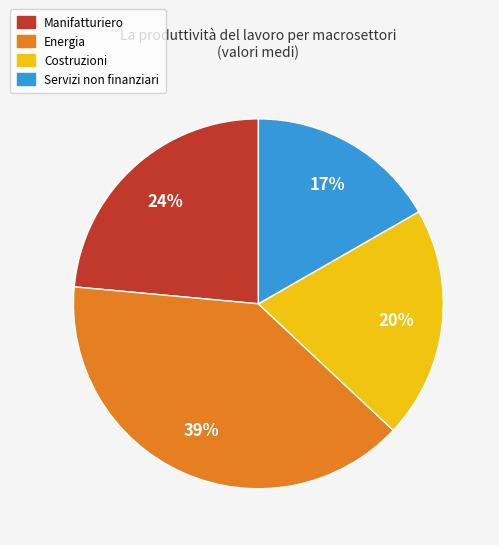

Do Energia and Servizi non finanziari together represent more than half of the pie?

Yes